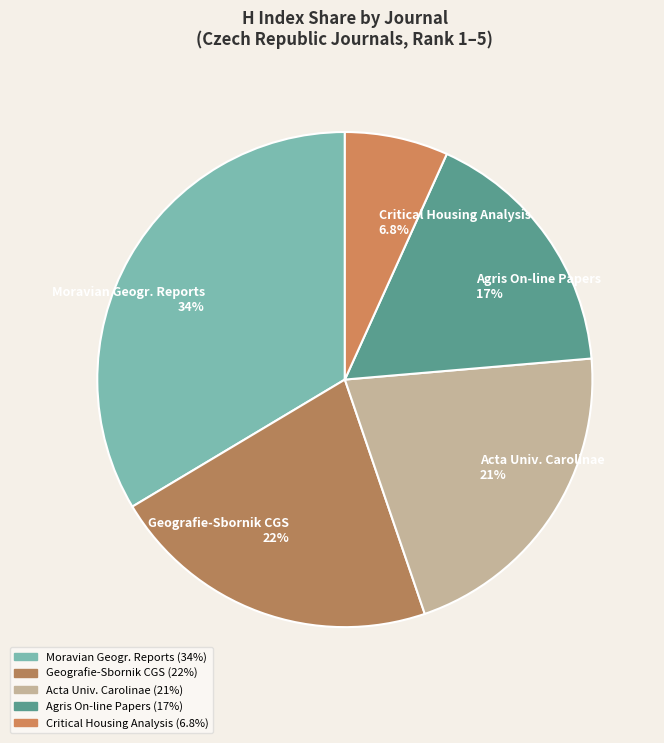

Combined, what portion of the pie is Critical Housing Analysis 6.8% and Acta Univ. Carolinae 21%?

27.9%